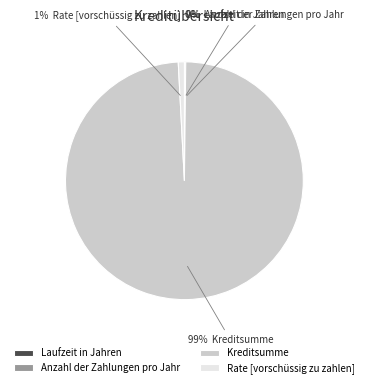

To the nearest percent, what is the average slice percentage?

25%